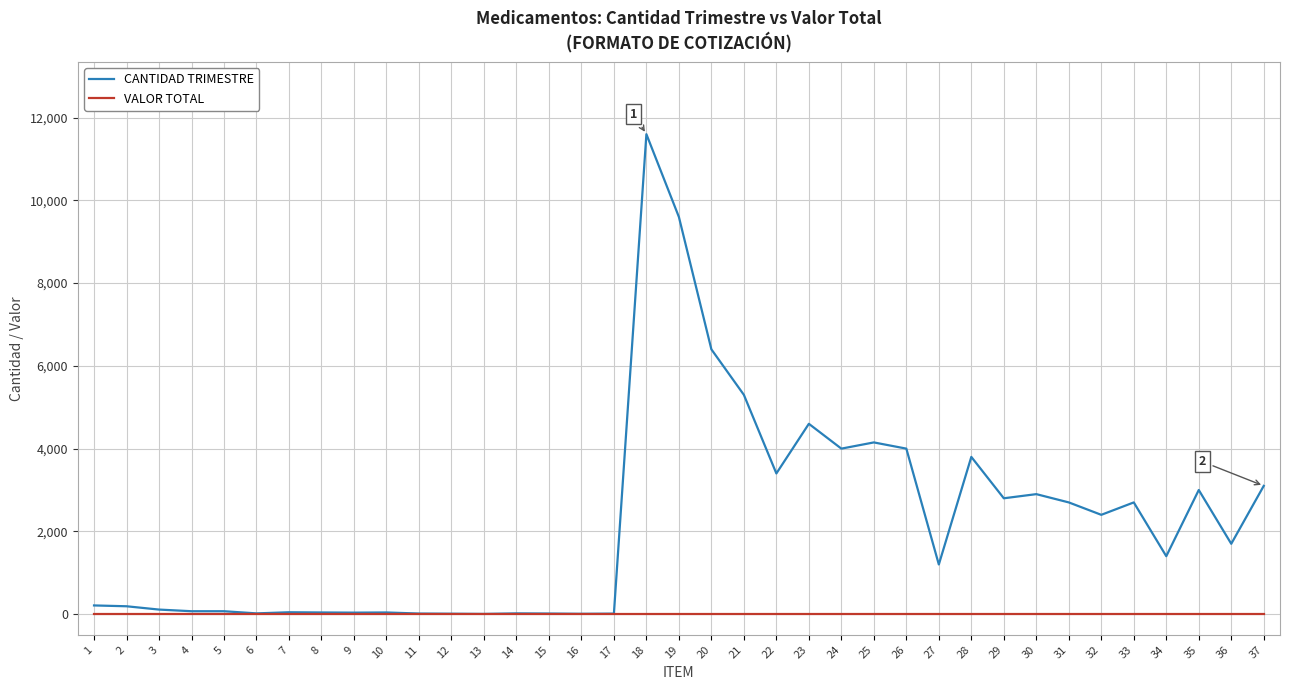

Rank the series by their average value, from highest to lowest.

CANTIDAD TRIMESTRE, VALOR TOTAL